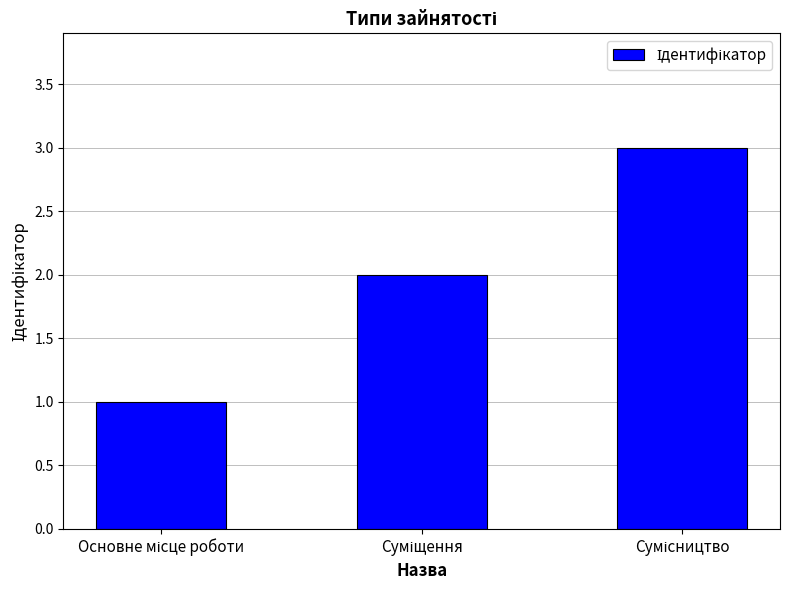

What is the value of the 1st bar from the left?

1